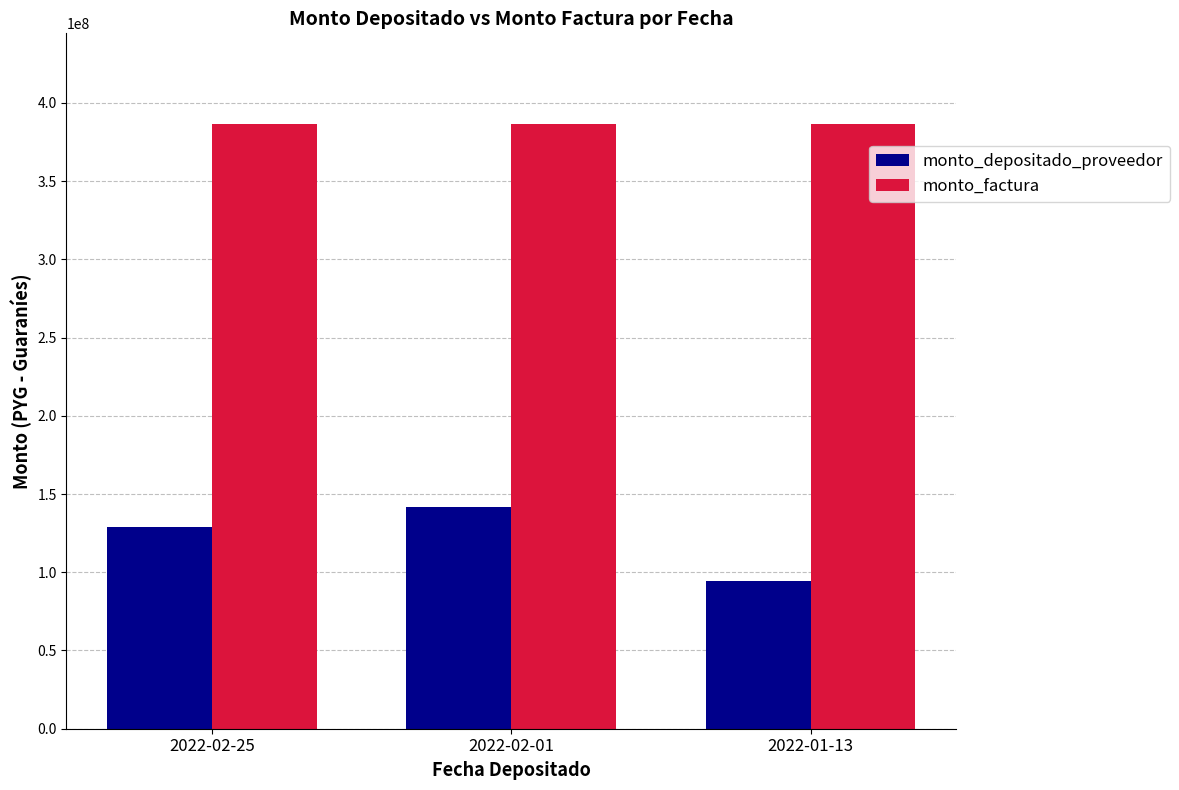

Between 2022-02-01 and 2022-01-13, which series saw the biggest shift?

monto_depositado_proveedor